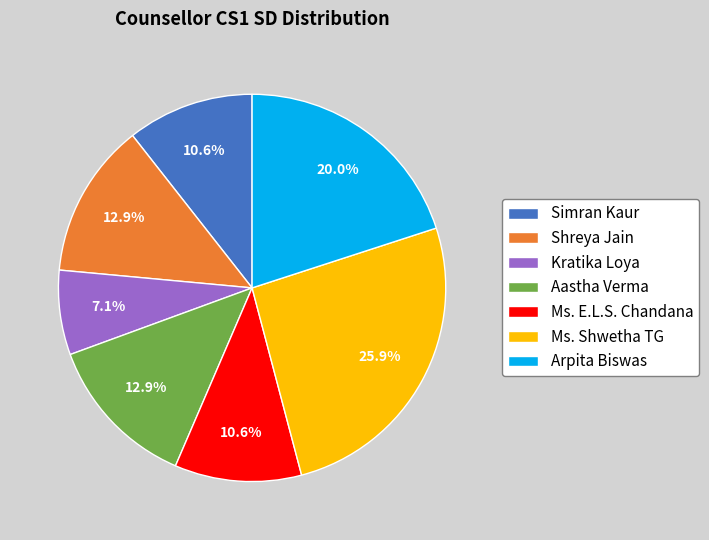

What is the ratio of the value at Shreya Jain to the value at Ms. Shwetha TG?

0.5